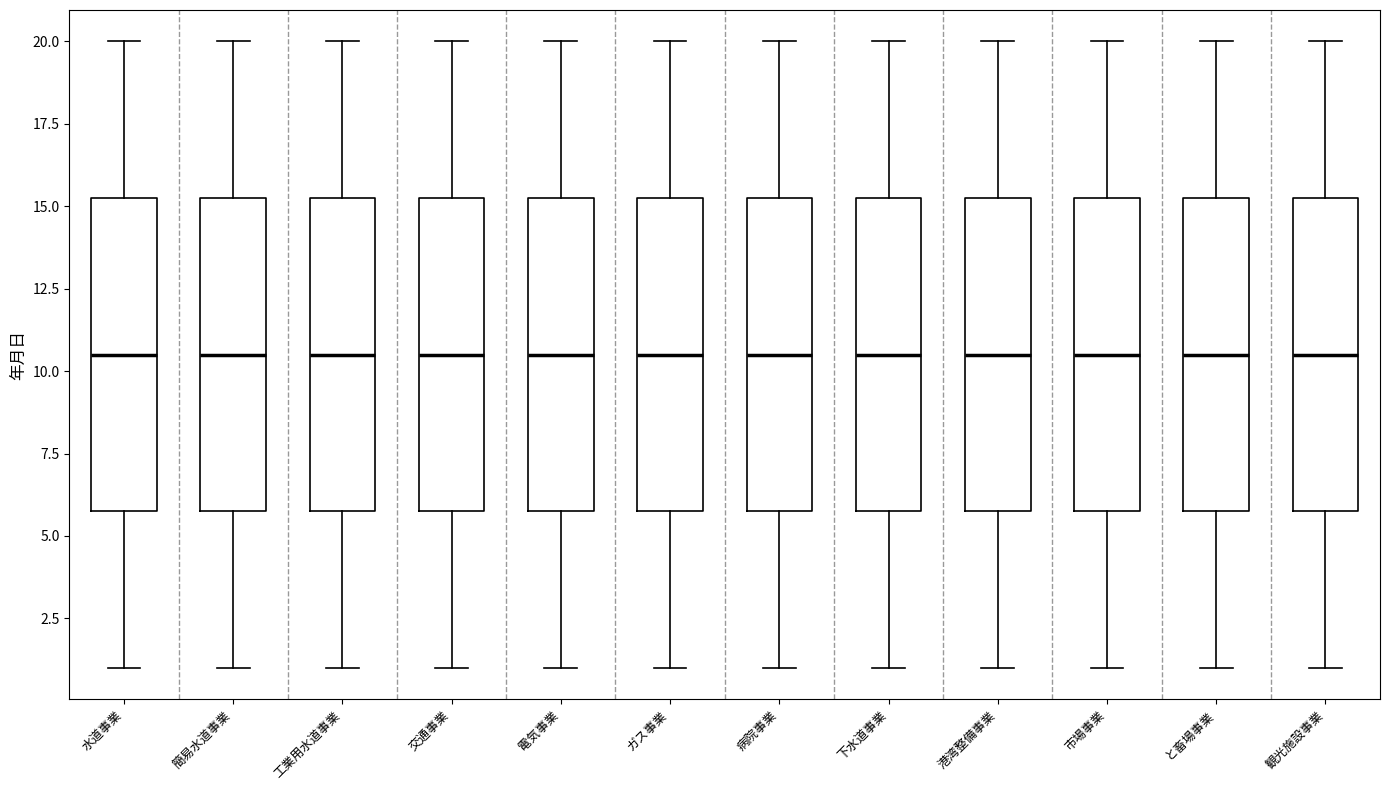

Where is the upper edge of the box for 港湾整備事業 on the y-axis? The values are not printed on the chart, so give them approximately, as read against the axis.

15.5